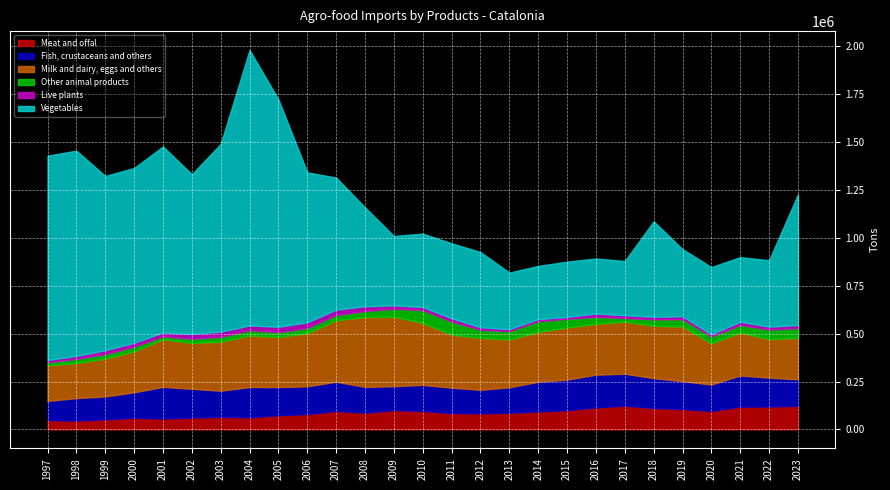

Rank the series by their maximum value, from lowest to highest.

Live plants, Other animal products, Meat and offal, Fish, crustaceans and others, Milk and dairy, eggs and others, Vegetables